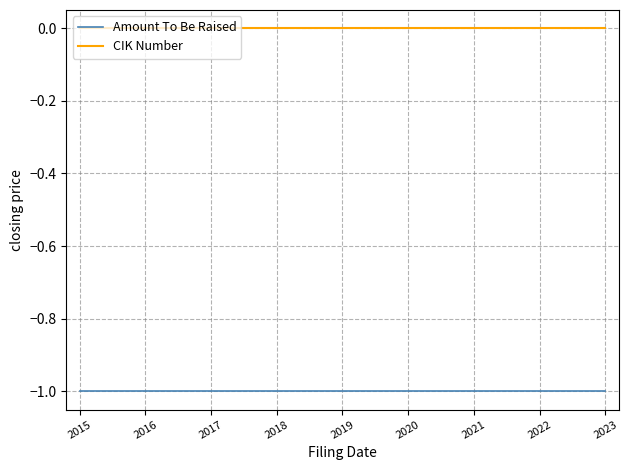

True or false: Amount To Be Raised has a value of -1 at 2015.

True